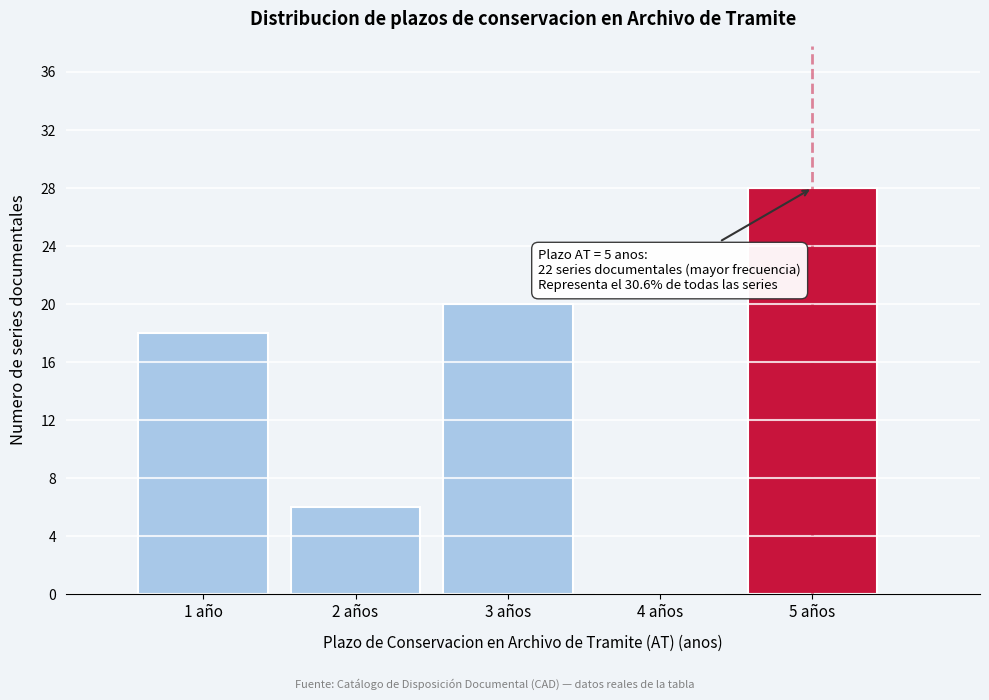

Reading right to left, transcribe all the data shown in this chart.

5 años=28	4 años=0	3 años=20	2 años=6	1 año=18